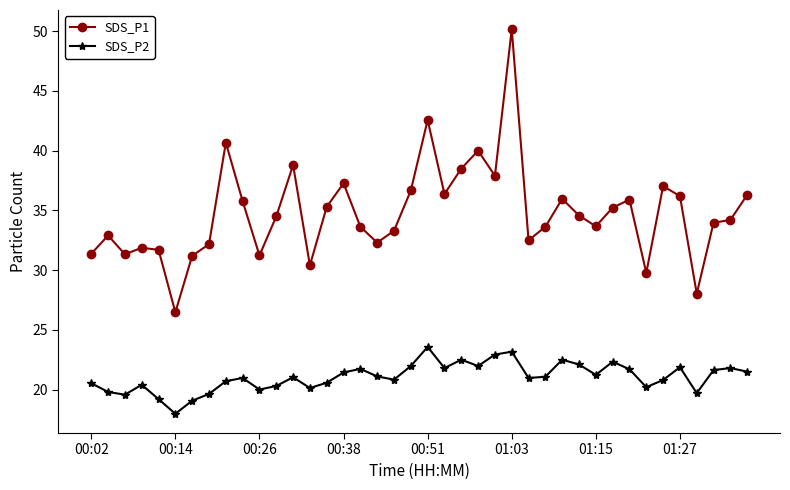

Which series has the widest spread of values?

SDS_P1